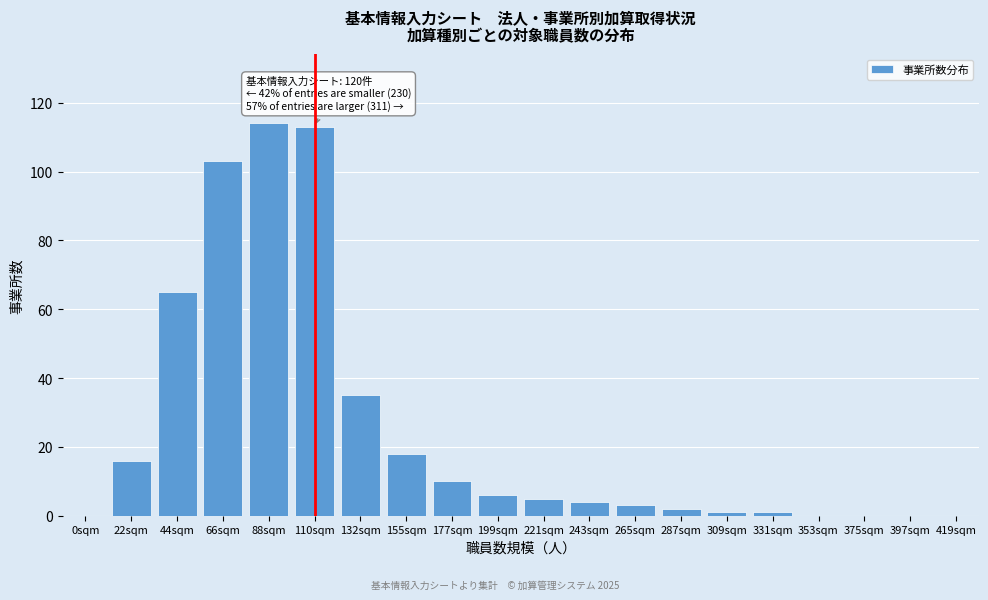

Reading left to right, list all the values displayed in this chart.

0sqm=0	22sqm=16	44sqm=65	66sqm=103	88sqm=114	110sqm=113	132sqm=35	155sqm=18	177sqm=10	199sqm=6	221sqm=5	243sqm=4	265sqm=3	287sqm=2	309sqm=1	331sqm=1	353sqm=0	375sqm=0	397sqm=0	419sqm=0